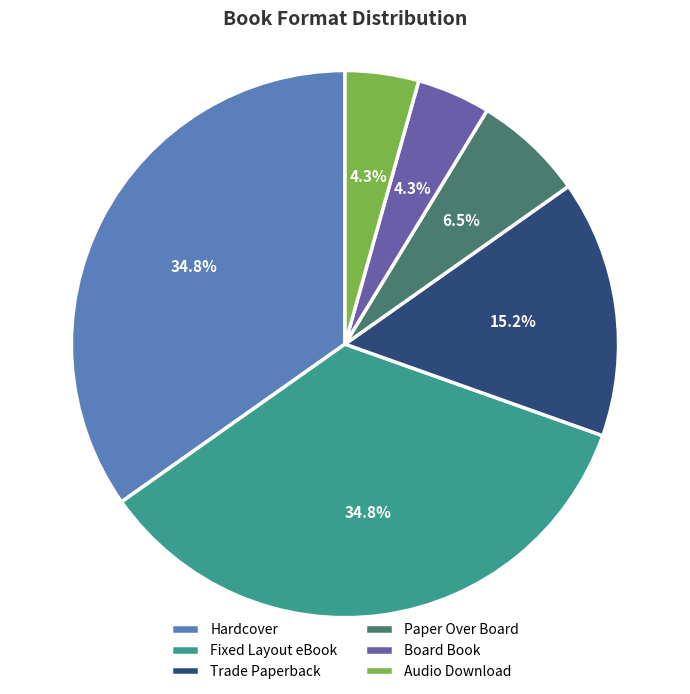

True or false: Paper Over Board accounts for 1% of the total.

False